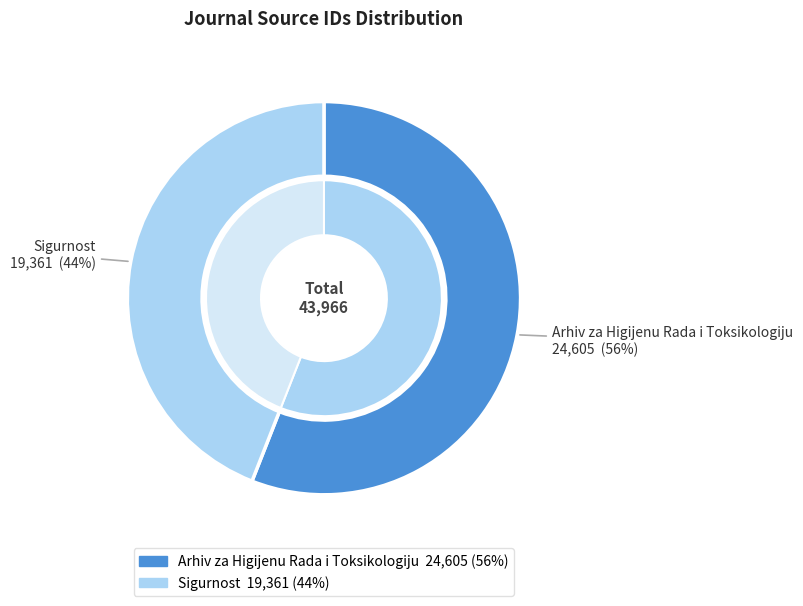

What is the ratio of the value at Arhiv za Higijenu Rada i Toksikologiju to the value at Sigurnost?

1.3